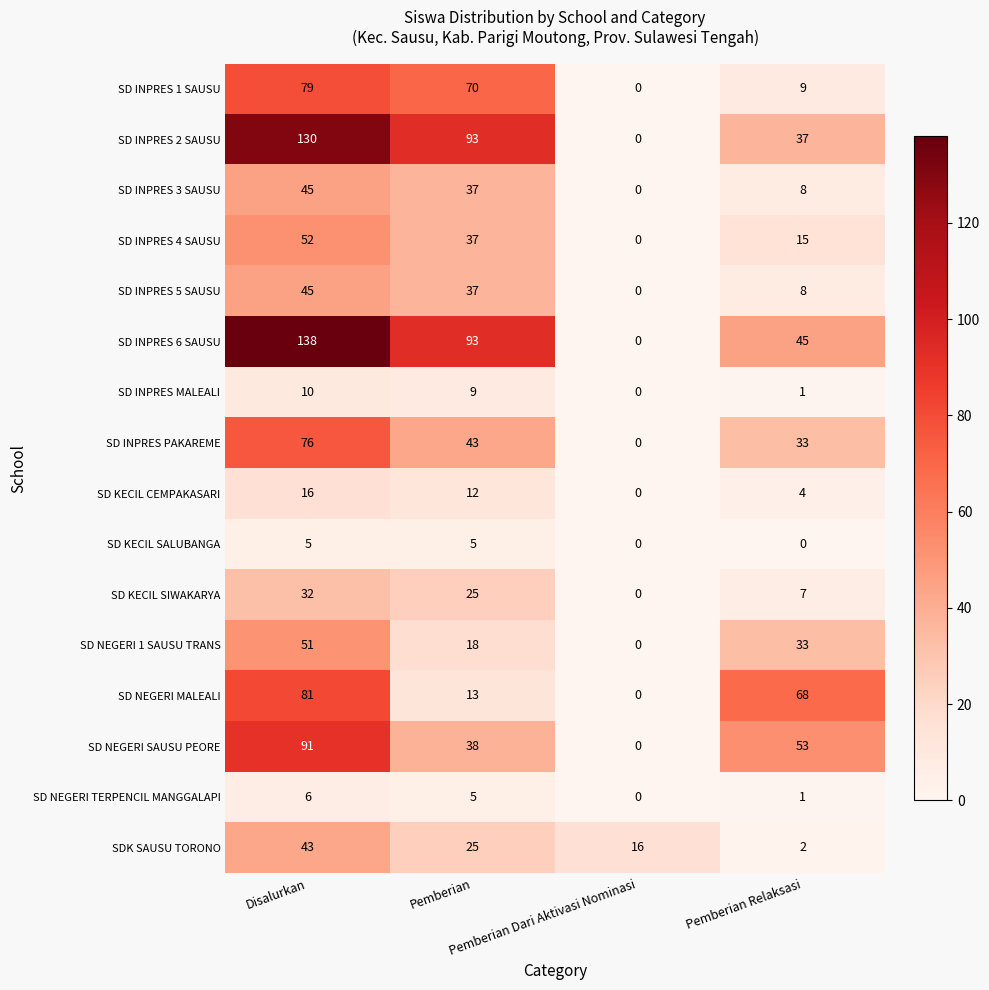

What is the sum of all SD INPRES 2 SAUSU values?

260